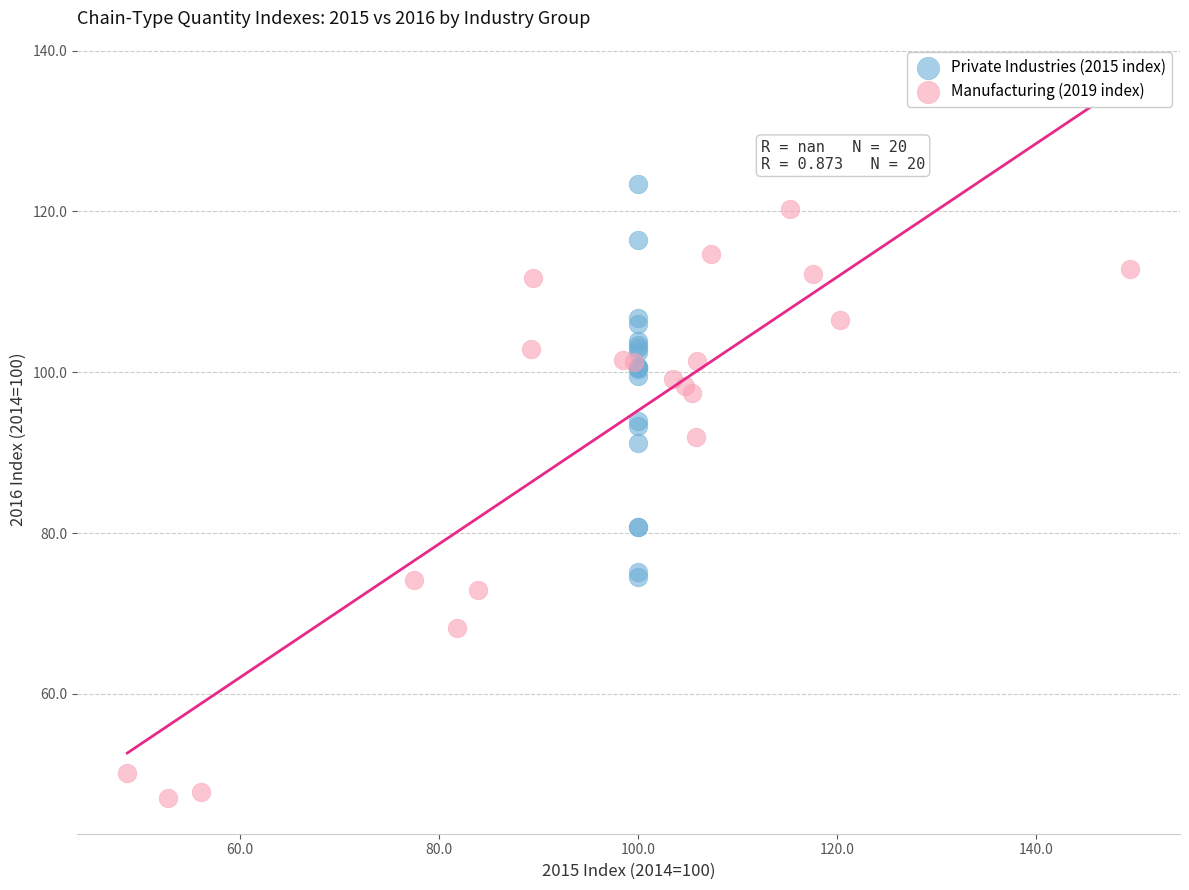

What are all the series names shown in the legend?

Private Industries (2015 index), Manufacturing (2019 index)